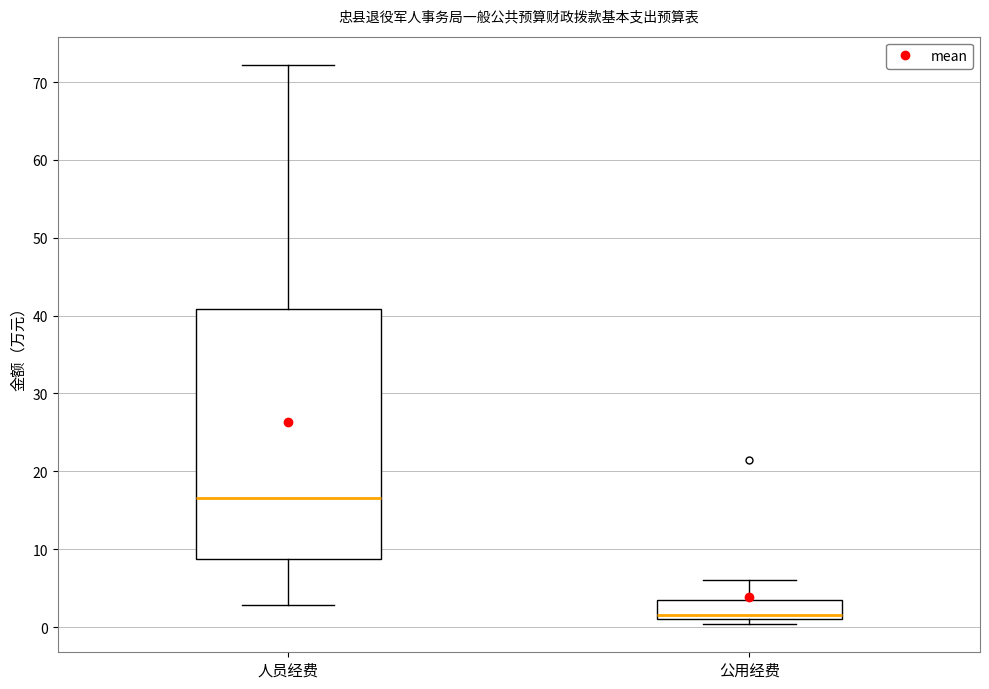

Reading left to right, transcribe this box plot: for each box, give where its median line is, the range the box spans, and where its two whiskers end, as read against the y-axis. The values are not printed on the chart, so give them approximately, as read against the axis.

人员经费: median 17, box 9 to 41, whiskers 3 to 72
公用经费: median 2, box 1 to 3, whiskers 0 to 6